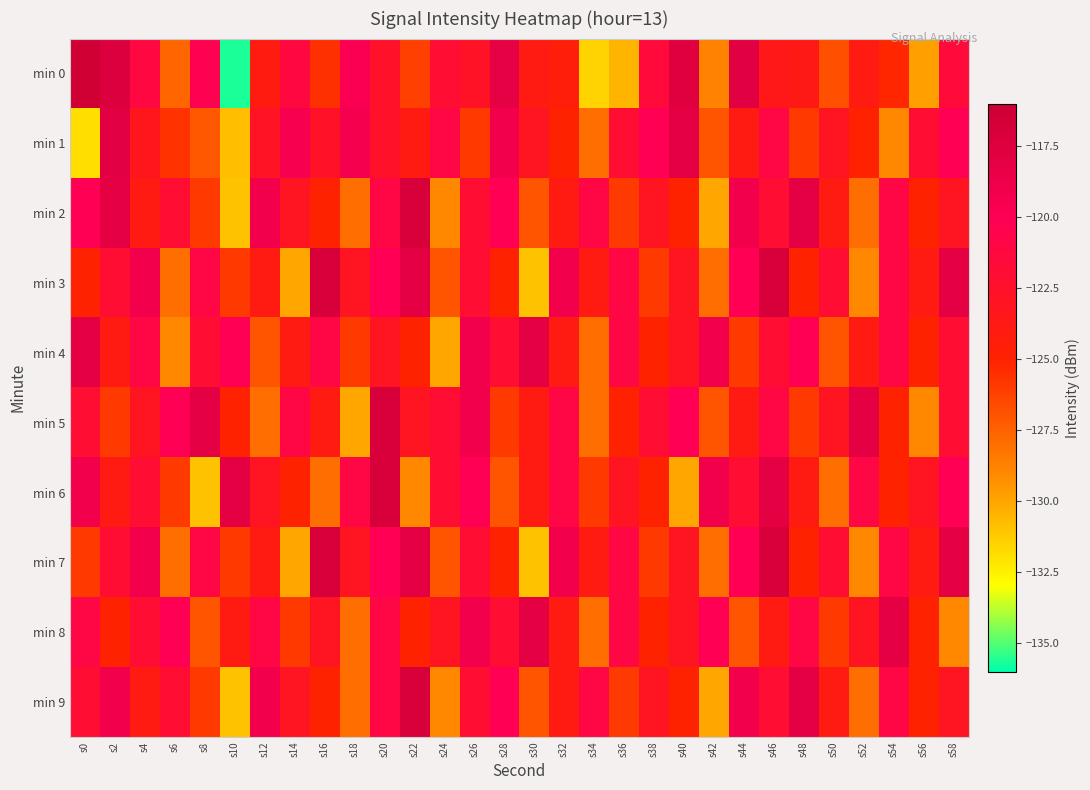

What is the minimum value shown in the chart?

-135.7